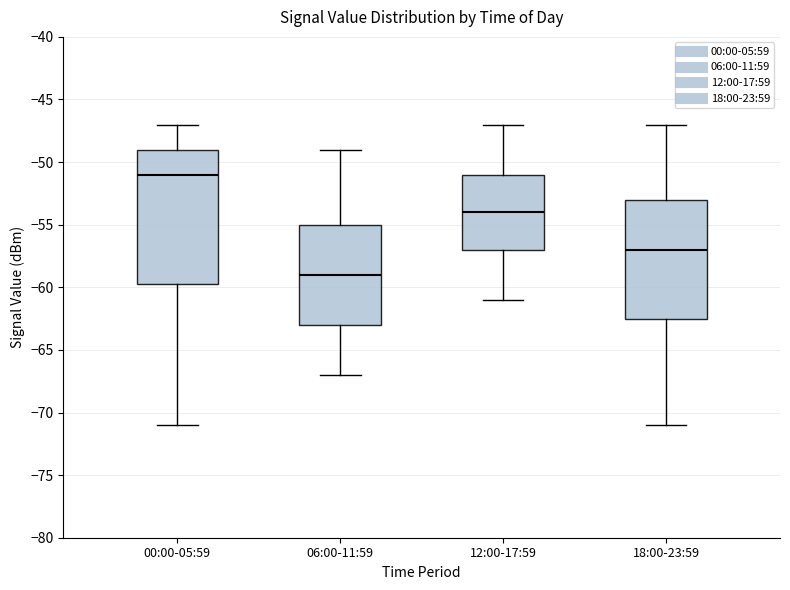

Where is the upper edge of the box for 06:00-11:59 on the y-axis? The values are not printed on the chart, so give them approximately, as read against the axis.

-55.0